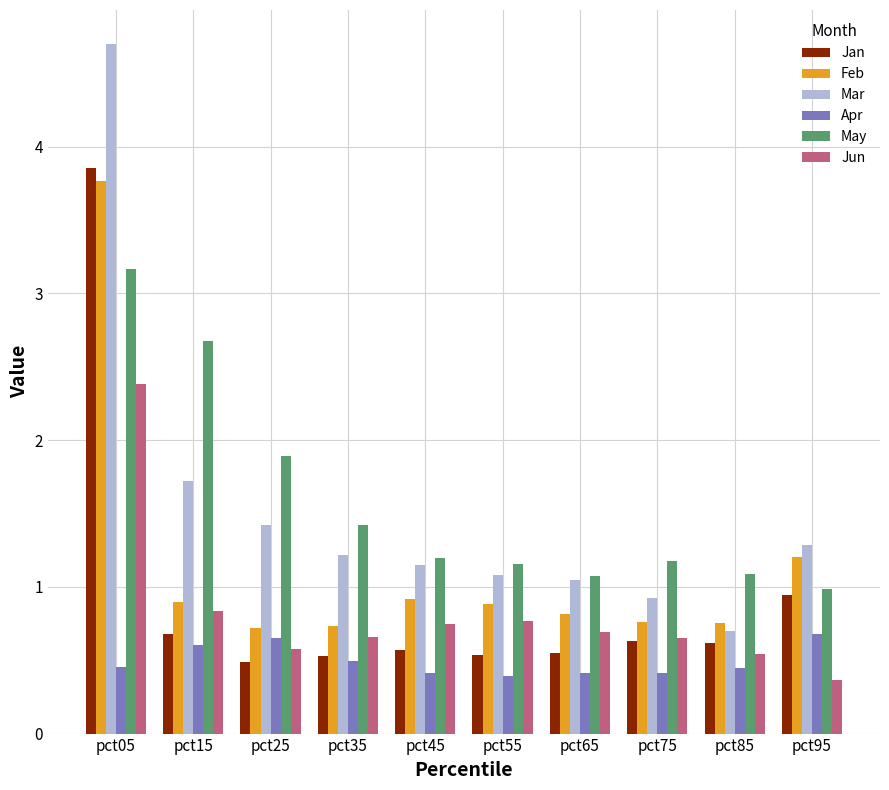

Where is Jan nearest to the value 2?

pct95